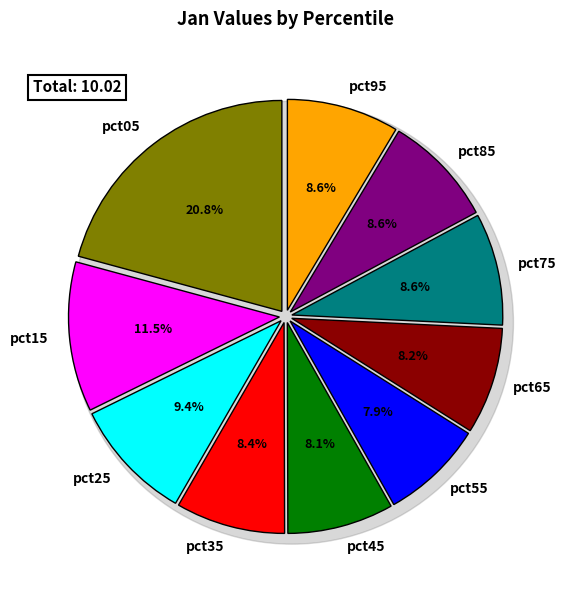

To the nearest percent, what is the difference between the pct05 and pct15 slice percentages?

9%